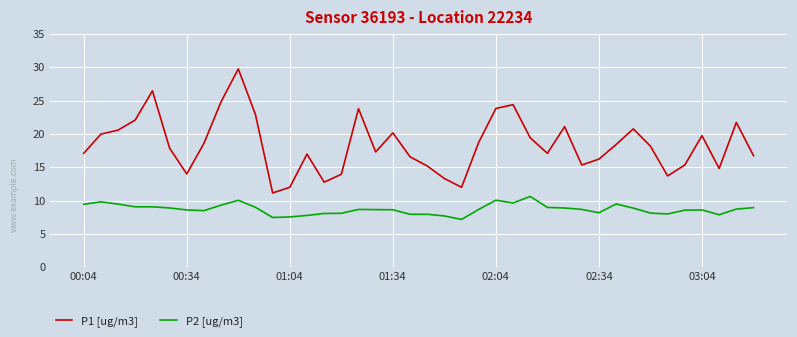

Which series has the widest spread of values?

P1 [ug/m3]